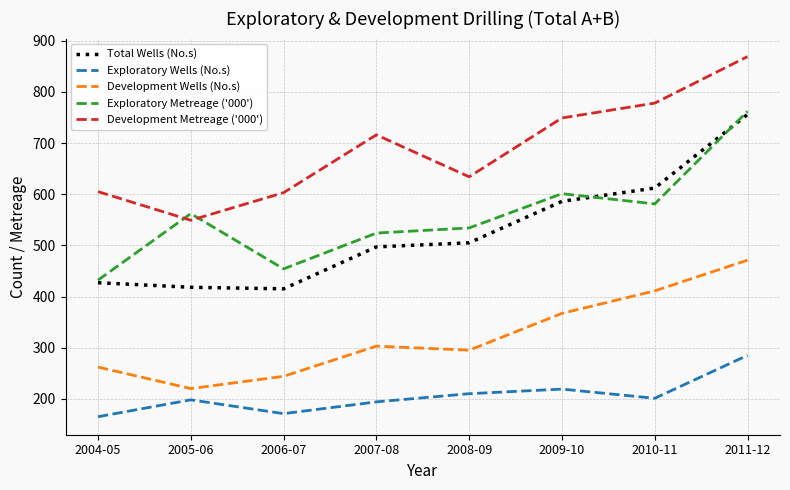

Is this an area chart (filled region under the line)?

No